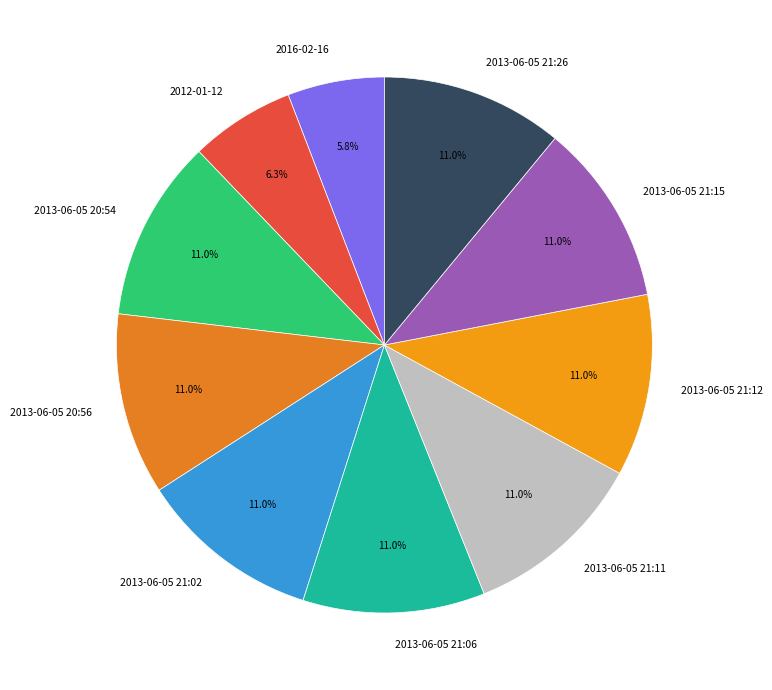

The 2013-06-05 20:56 slice represents 17% of the pie. True or false?

False